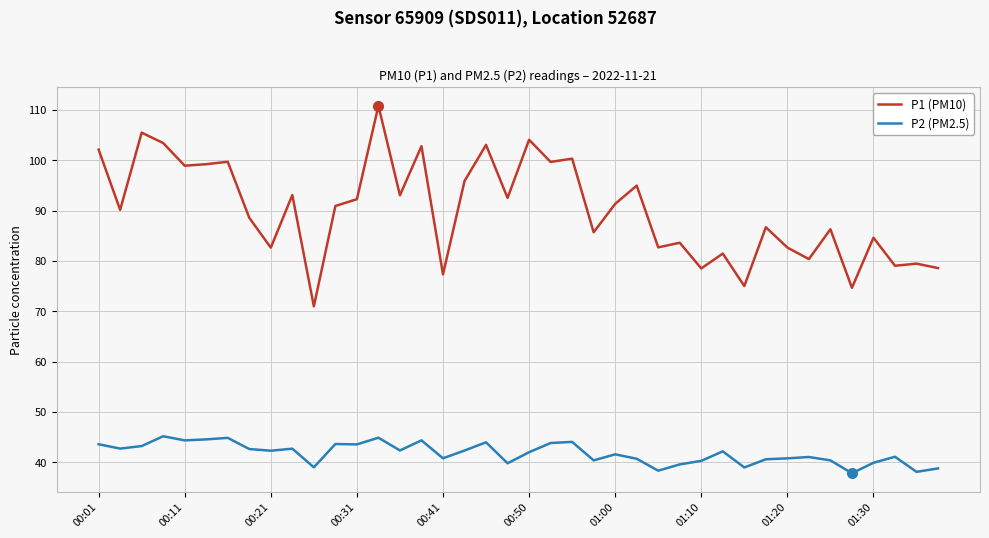

Rank the series by their average value, from highest to lowest.

P1 (PM10), P2 (PM2.5)